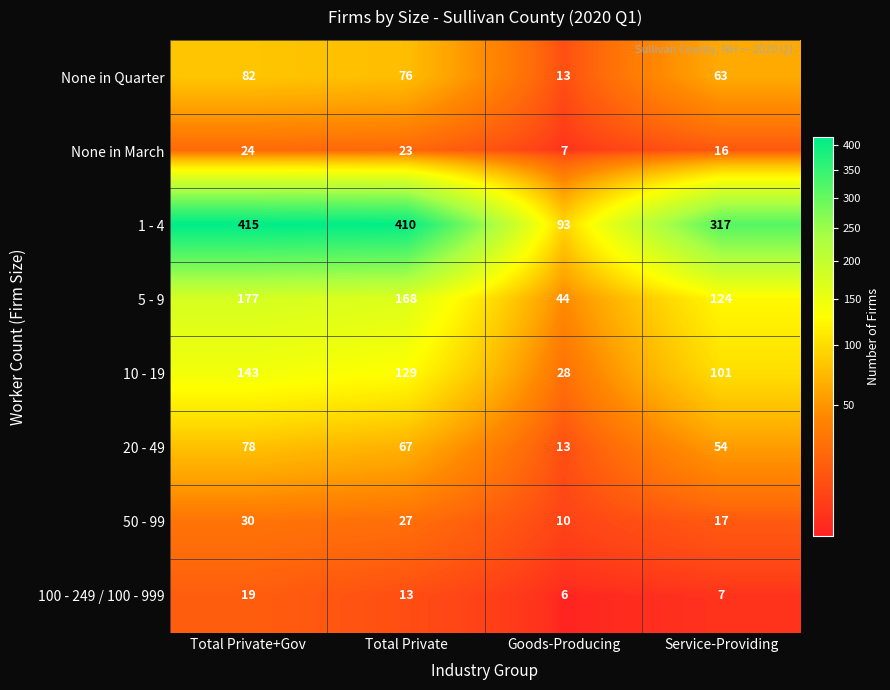

Is it true that 5 - 9 equals 26 at Service-Providing?

False